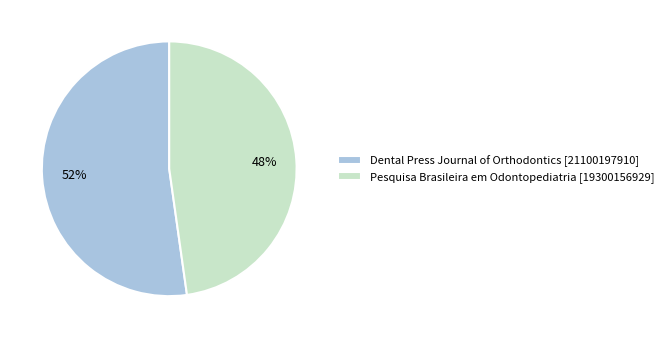

What percentage is the Pesquisa Brasileira em Odontopediatria slice, to the nearest percent?

48%